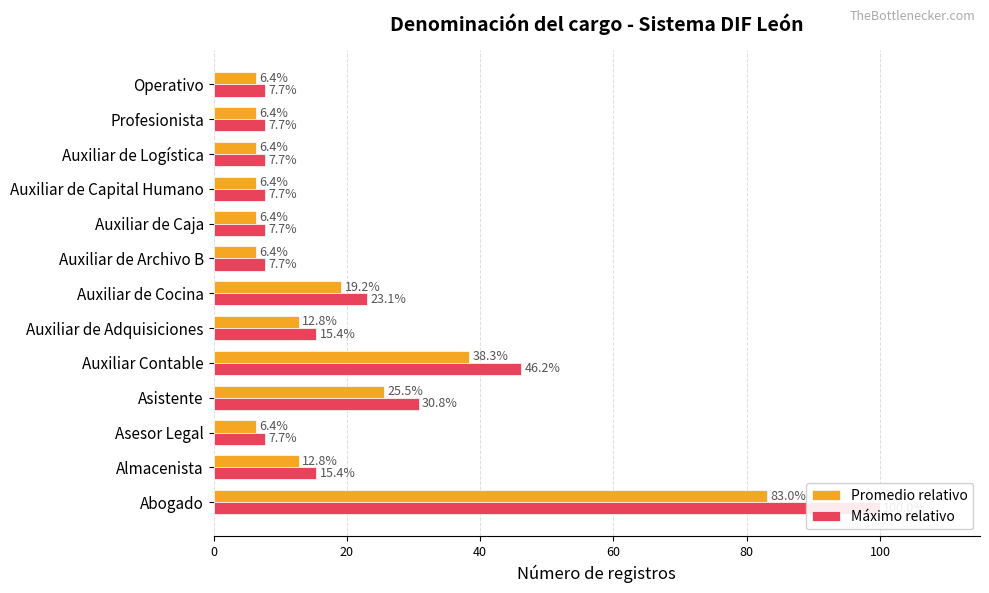

The Máximo relativo series shows 21.9 at Auxiliar de Adquisiciones. True or false?

False